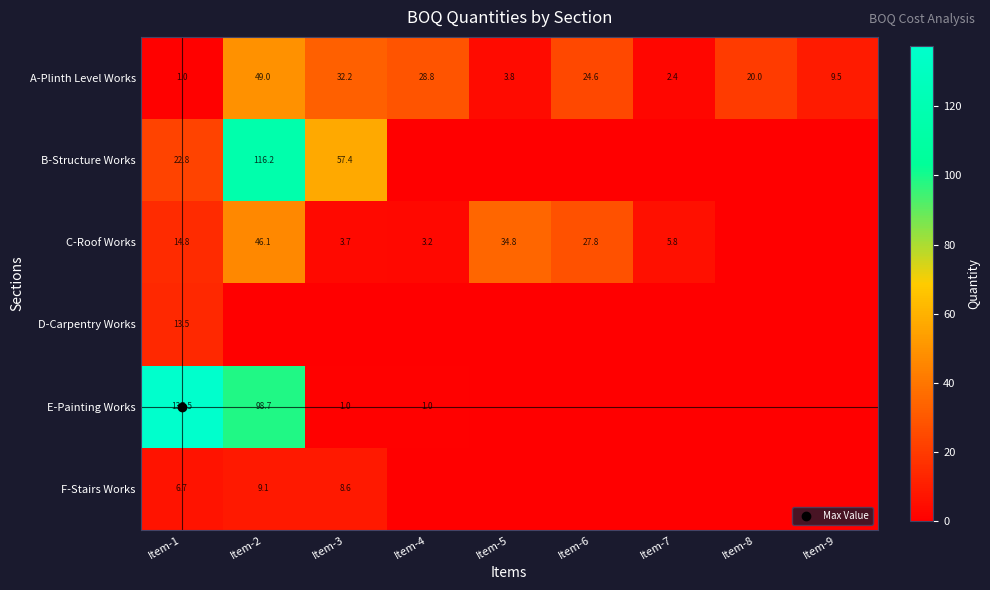

Which category has the highest value in the F-Stairs Works series?

Item-2